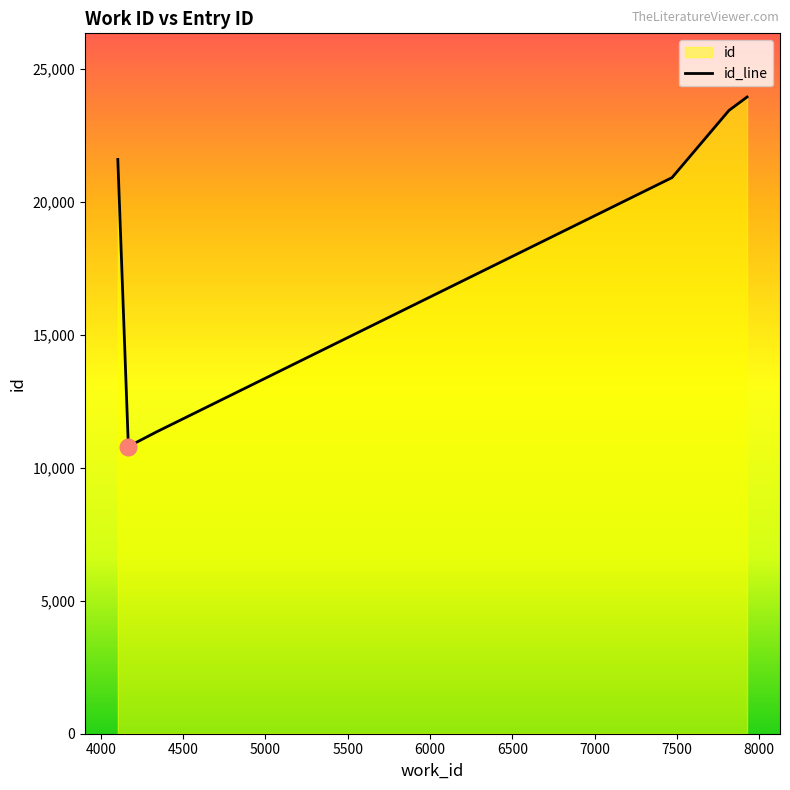

What is the difference between the maximum and minimum values?

13135